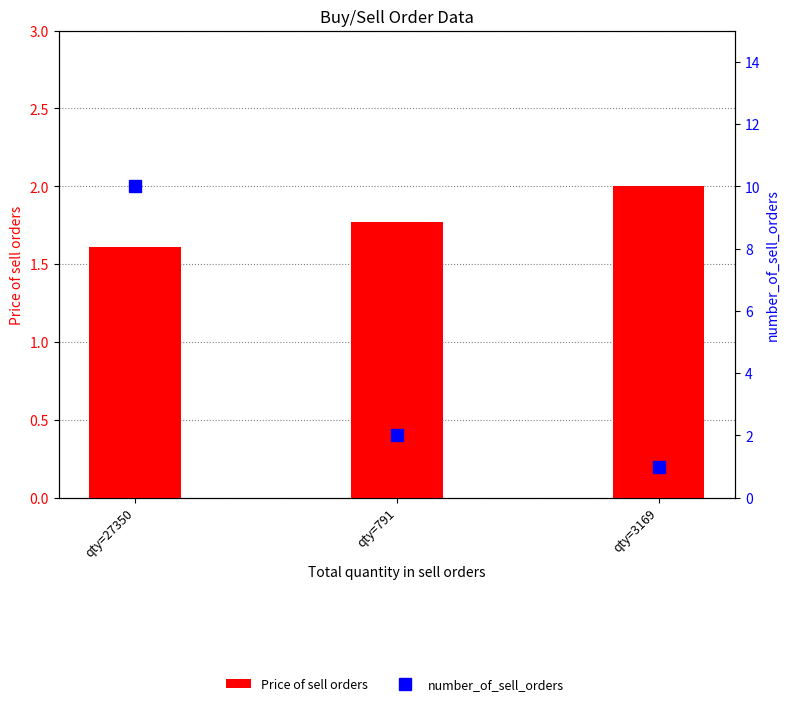

What is the greatest value displayed?

10.0